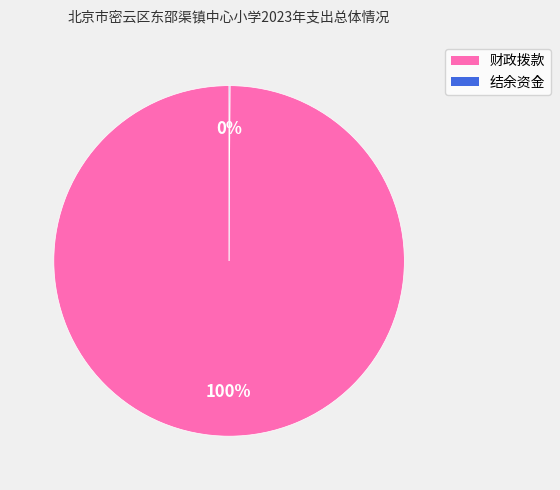

The 财政拨款 slice represents 100% of the pie. True or false?

True